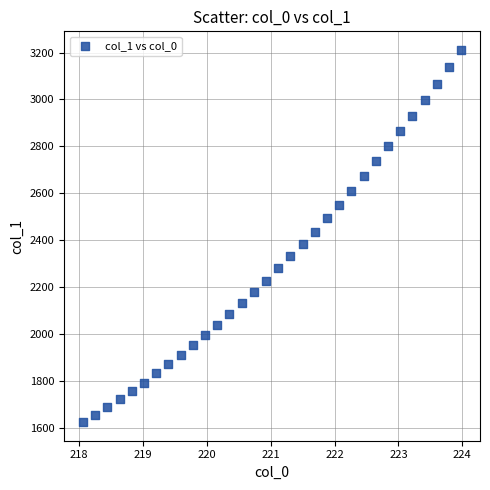

What is the range of X values (max minus min)?

5.9